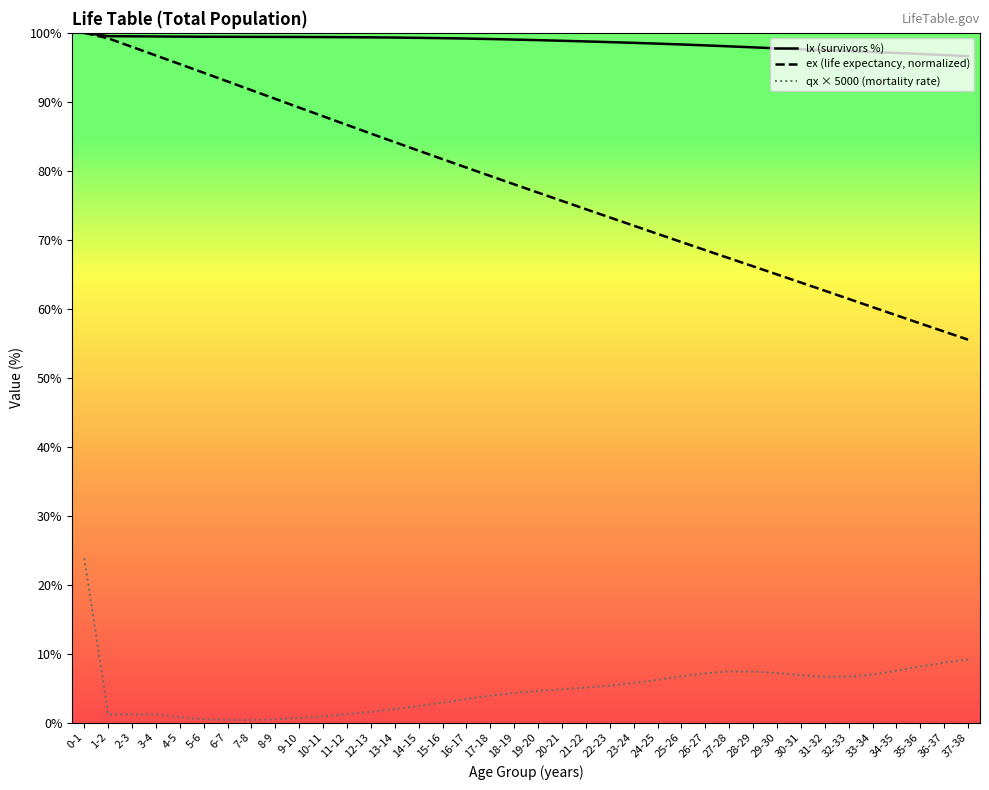

True or false: qx × 5000 (mortality rate) and ex (life expectancy, normalized) intersect in this chart.

False